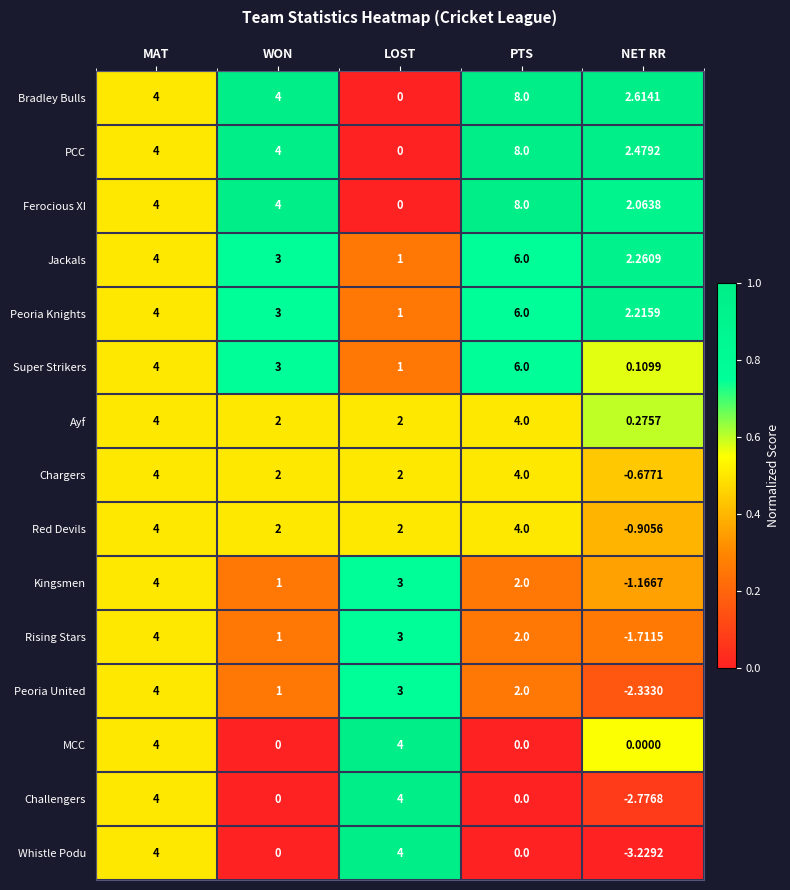

What is the spread (max minus min) of values at LOST?

4.0